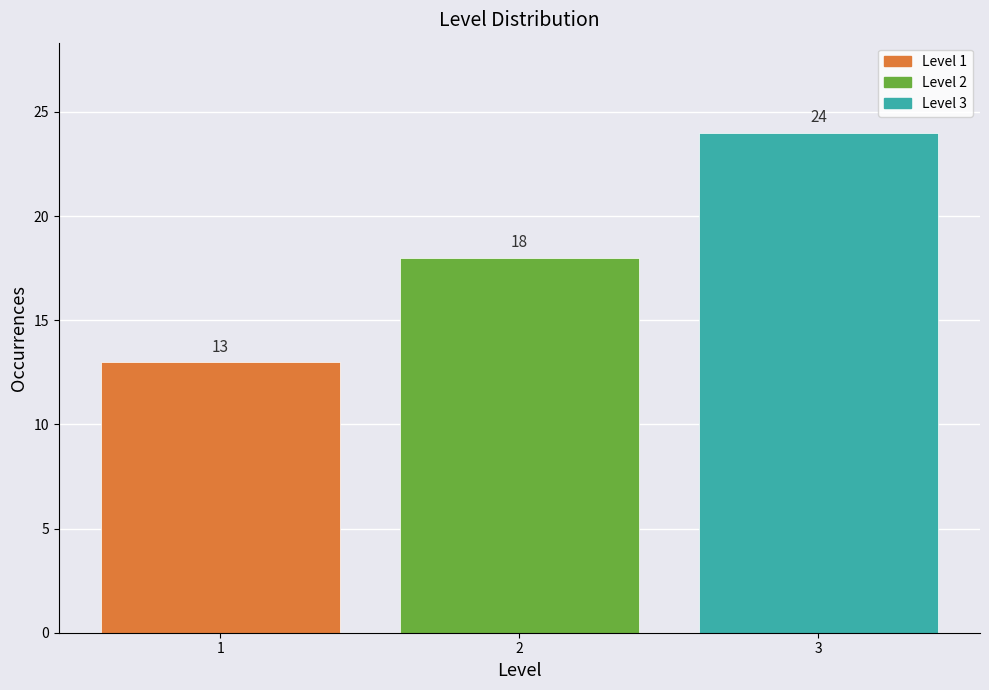

Reading right to left, transcribe all the data shown in this chart.

3=24	2=18	1=13